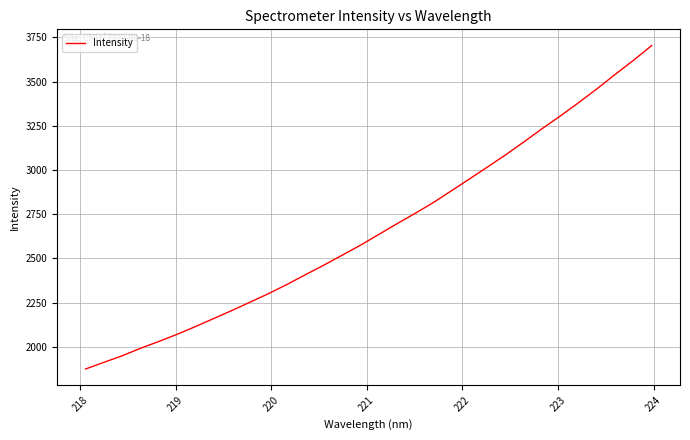

What is the average value?

2668.7